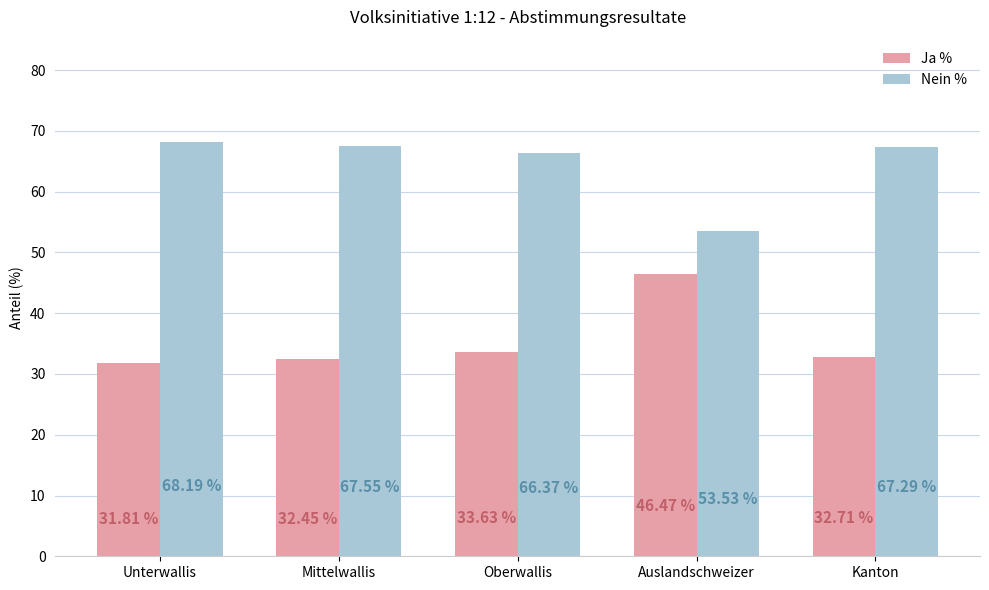

Rank the series by their average value, from lowest to highest.

Ja %, Nein %